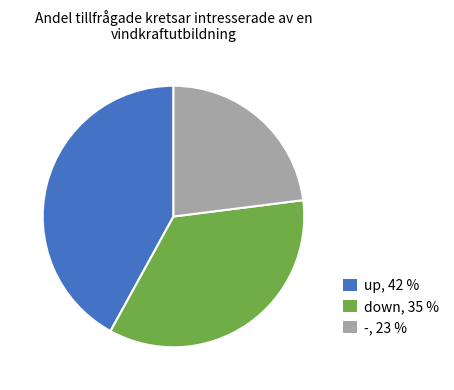

True or false: - accounts for 23% of the total.

True